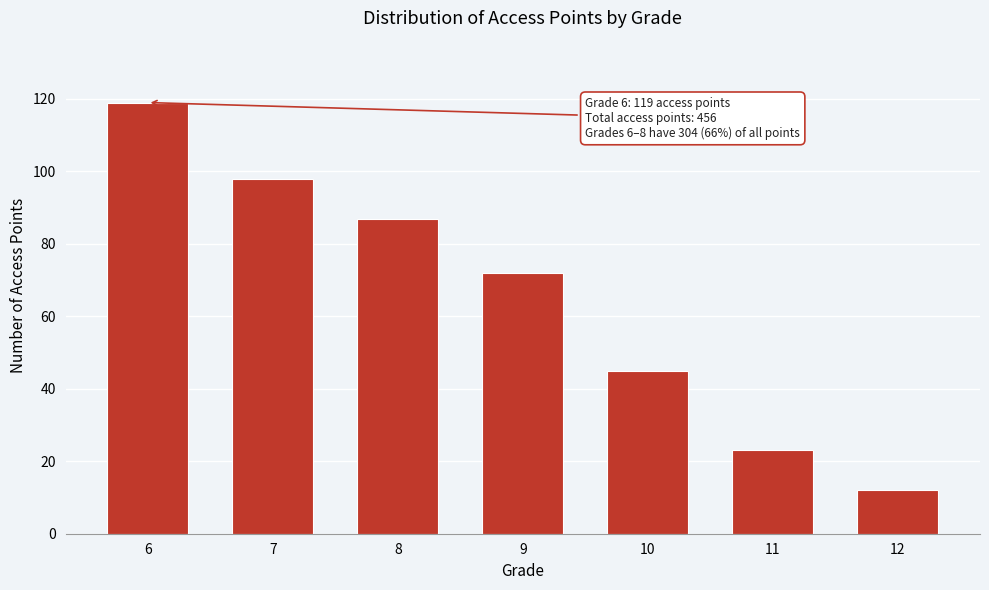

Reading left to right, transcribe all the data shown in this chart.

119	98	87	72	45	23	12